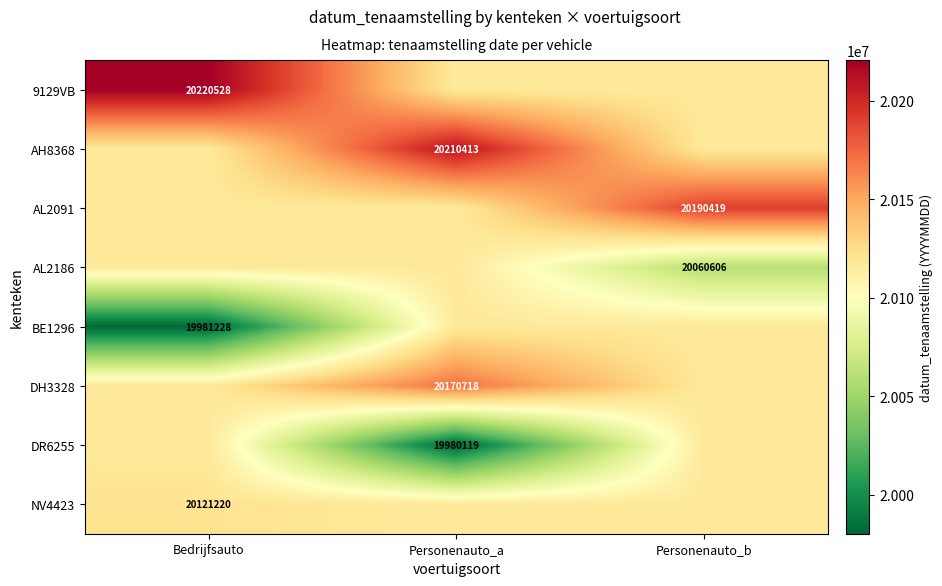

List the series in order of their peak value, lowest first.

AL2186, BE1296, DR6255, NV4423, DH3328, AL2091, AH8368, 9129VB